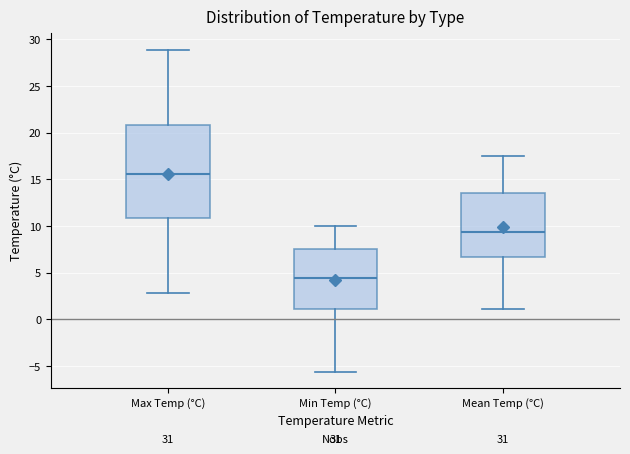

Reading left to right, read every box against the y-axis: the position of its median line, the range the box covers, and the ends of its whiskers. The values are not printed on the chart, so give them approximately, as read against the axis.

Max Temp (°C): median 15.5, box 11.0 to 21.0, whiskers 3.0 to 29.0
Min Temp (°C): median 4.5, box 1.0 to 7.5, whiskers -5.5 to 10.0
Mean Temp (°C): median 9.5, box 6.5 to 13.5, whiskers 1.0 to 17.5